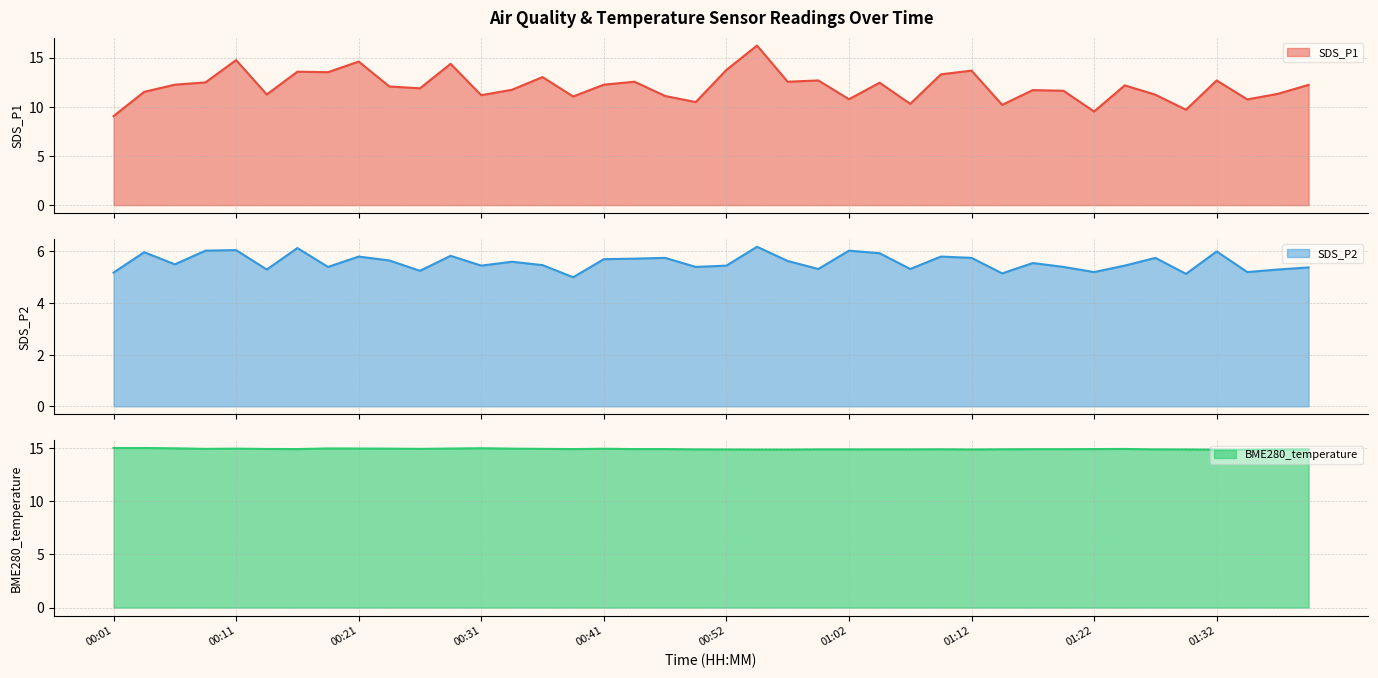

What is the value of the SDS_P2 point at the 19th from the left?

5.8